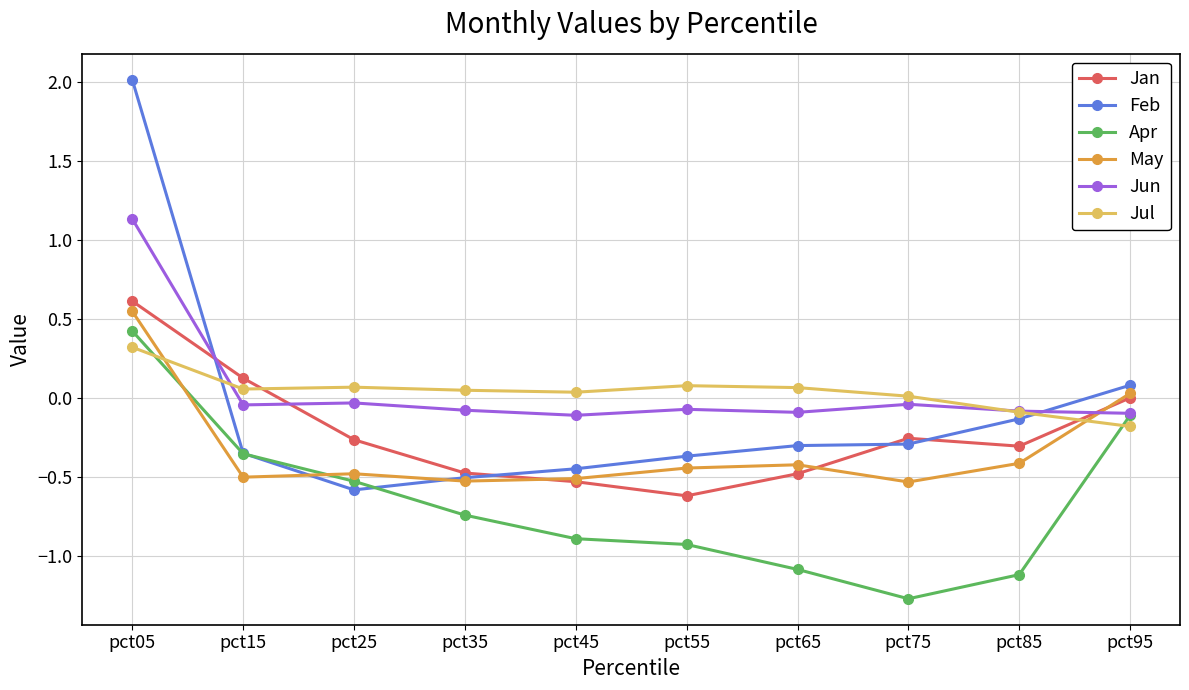

How many distinct data groups are displayed?

6